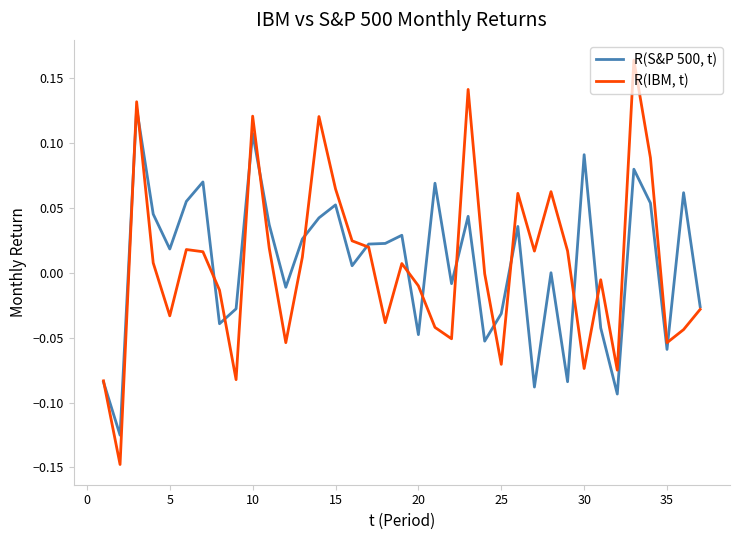

How many lines are shown in the chart?

2